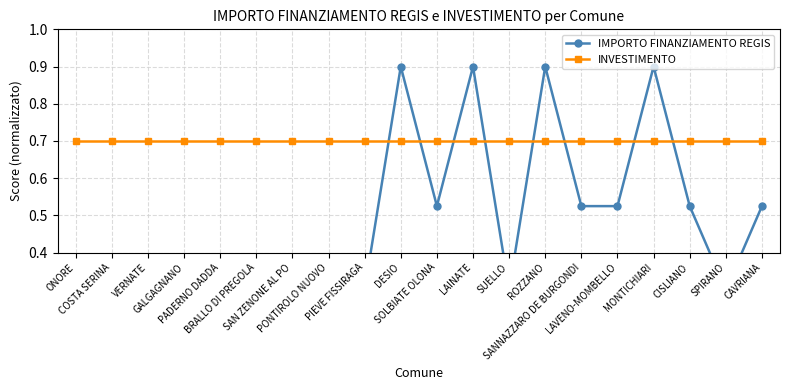

Is it true that IMPORTO FINANZIAMENTO REGIS equals 0.5 at SANNAZZARO DE BURGONDI?

True